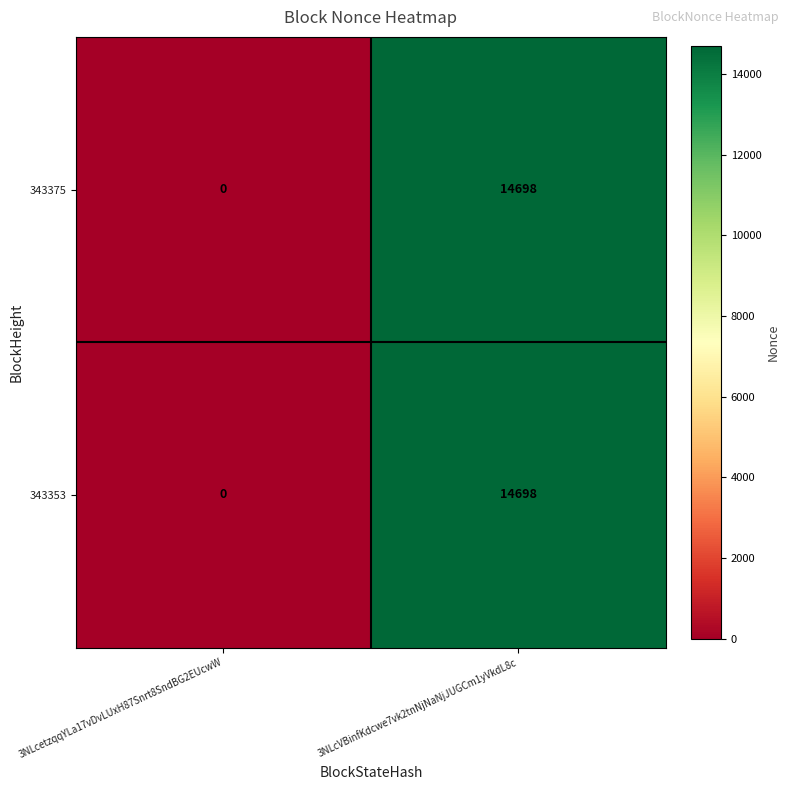

Is the value of 343353 at 3NLcVBinfKdcwe7vk2tnNjNaNjJUGCm1yVkdL8c greater than the value of 343375 at 3NLcetzqqYLa17vDvLUxH87Snrt8SndBG2EUcwW?

Yes